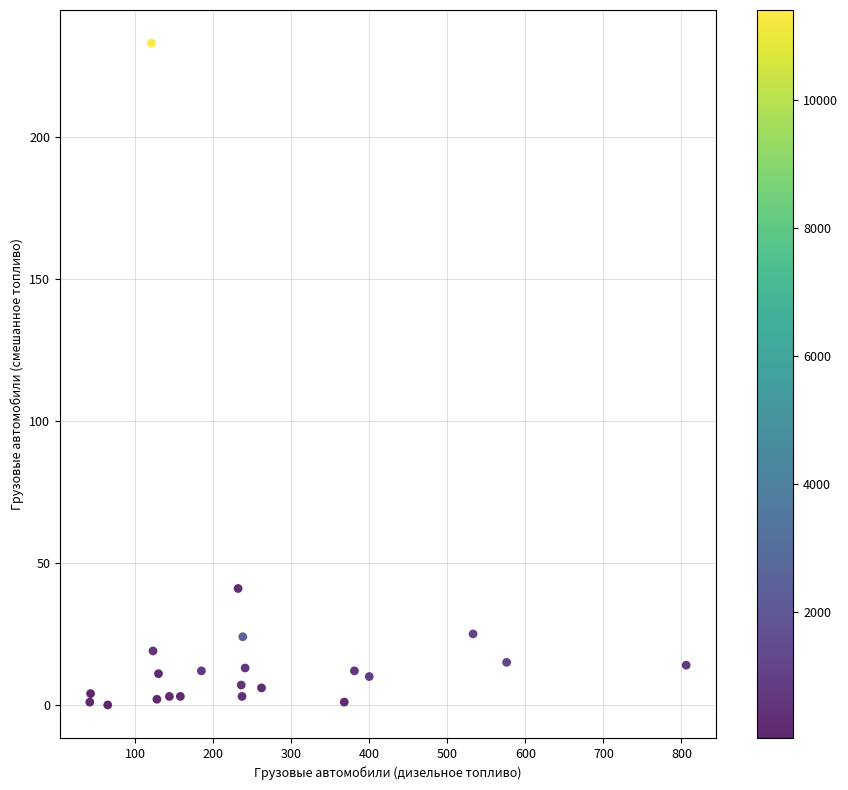

What Y value in the scatter plot is closest to 116?

41